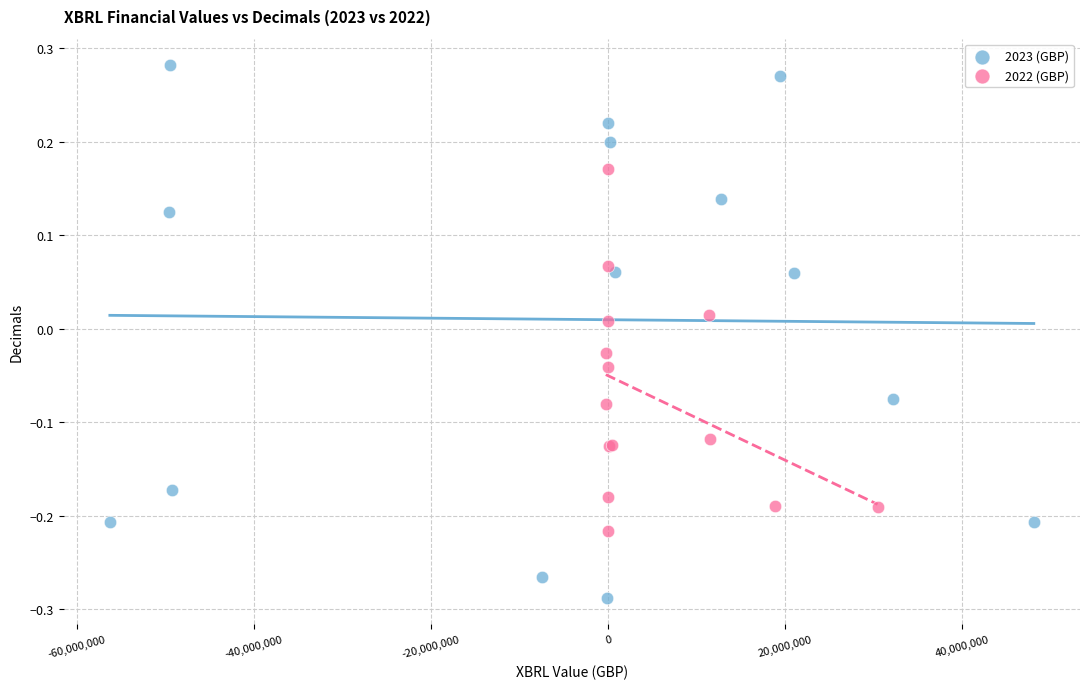

Which series reaches the minimum Y coordinate?

2023 (GBP)